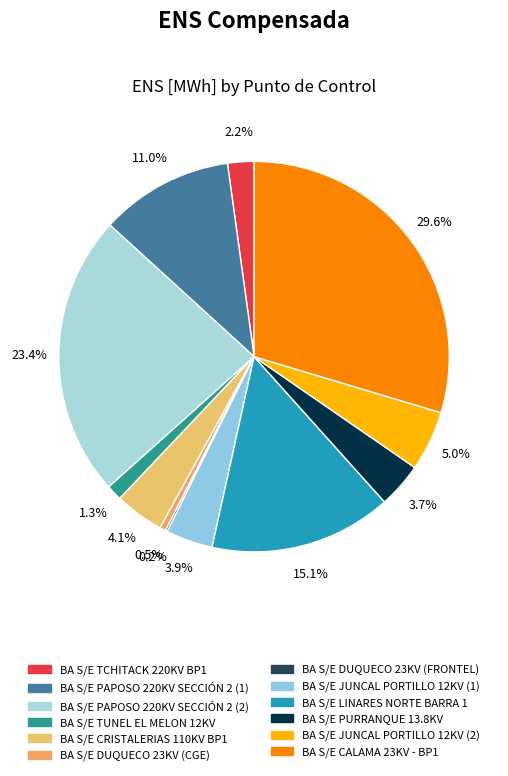

Rank the categories by value from lowest to highest.

BA S/E DUQUECO 23KV (FRONTEL), BA S/E DUQUECO 23KV (CGE), BA S/E TUNEL EL MELON 12KV, BA S/E TCHITACK 220KV BP1, BA S/E PURRANQUE 13.8KV, BA S/E JUNCAL PORTILLO 12KV (1), BA S/E CRISTALERIAS 110KV BP1, BA S/E JUNCAL PORTILLO 12KV (2), BA S/E PAPOSO 220KV SECCIÓN 2 (1), BA S/E LINARES NORTE BARRA 1, BA S/E PAPOSO 220KV SECCIÓN 2 (2), BA S/E CALAMA 23KV - BP1